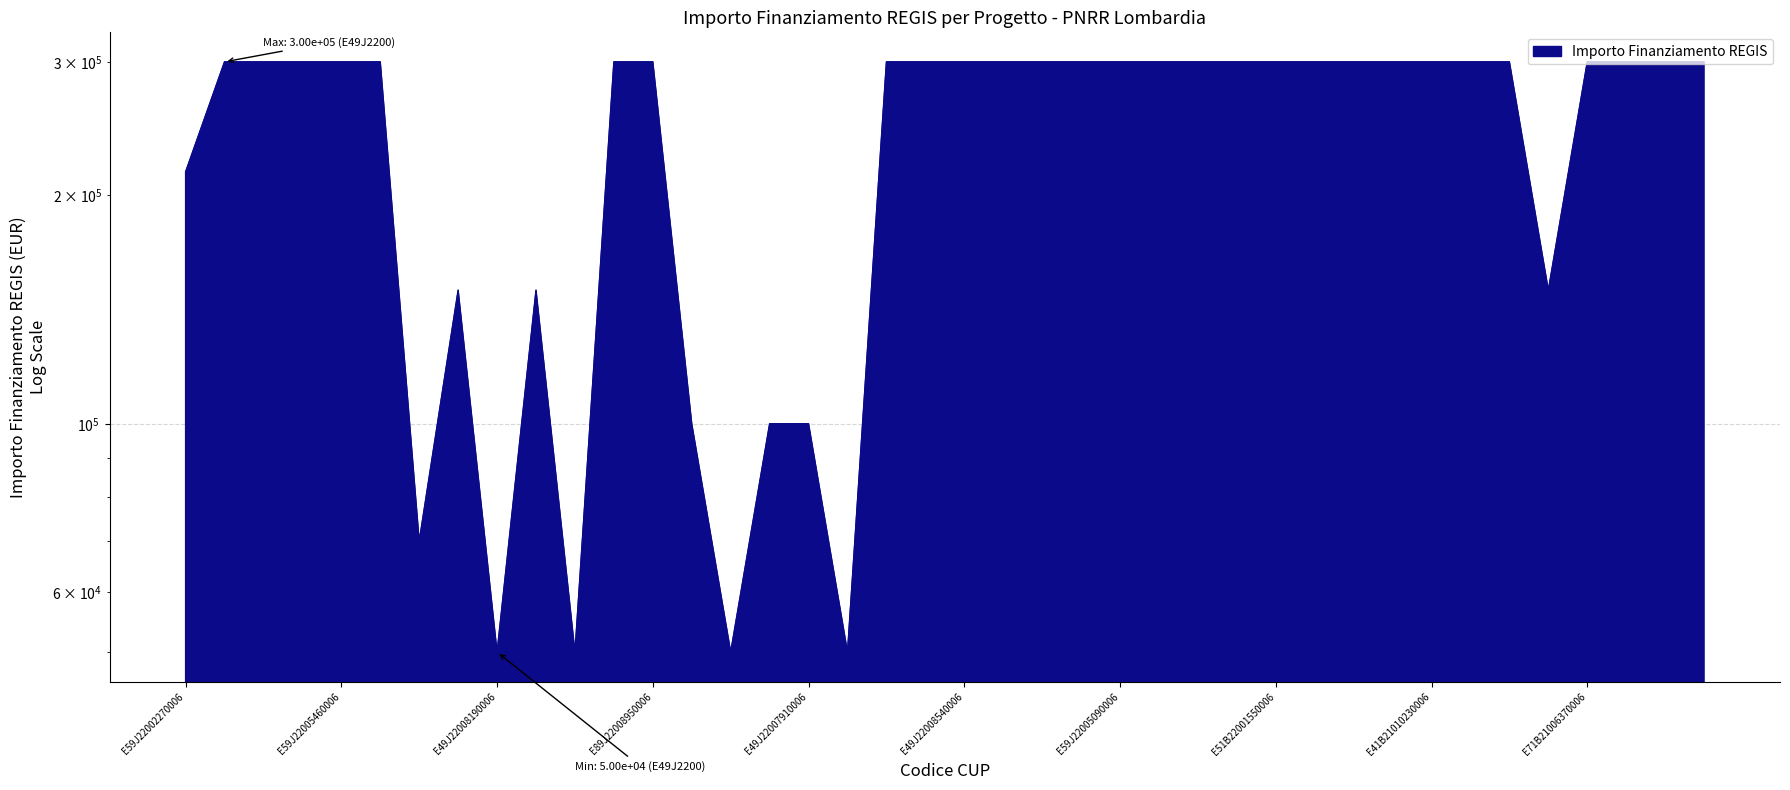

What is the difference between the maximum and minimum values?

250000